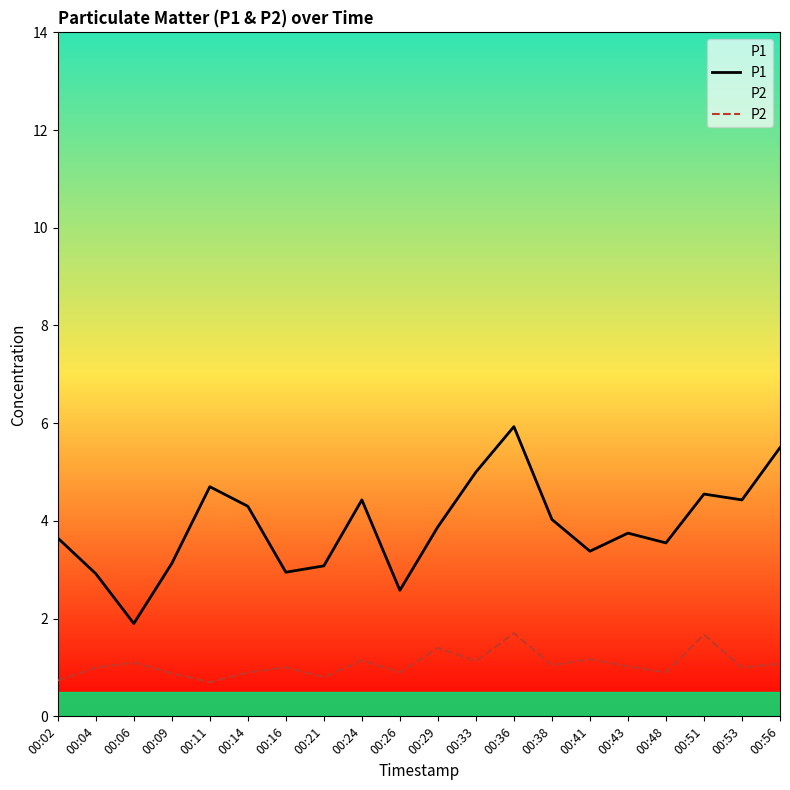

Reading right to left, what are all the values shown in this chart?

P1: 00:56=5.5	00:53=4.4	00:51=4.5	00:48=3.5	00:43=3.8	00:41=3.4	00:38=4.0	00:36=5.9	00:33=5.0	00:29=3.9	00:26=2.6	00:24=4.4	00:21=3.1	00:16=3.0	00:14=4.3	00:11=4.7	00:09=3.1	00:06=1.9	00:04=2.9	00:02=3.6
P2: 00:56=1.1	00:53=1.0	00:51=1.7	00:48=0.9	00:43=1.0	00:41=1.2	00:38=1.1	00:36=1.7	00:33=1.1	00:29=1.4	00:26=0.9	00:24=1.1	00:21=0.8	00:16=1.0	00:14=0.9	00:11=0.7	00:09=0.9	00:06=1.1	00:04=1.0	00:02=0.7